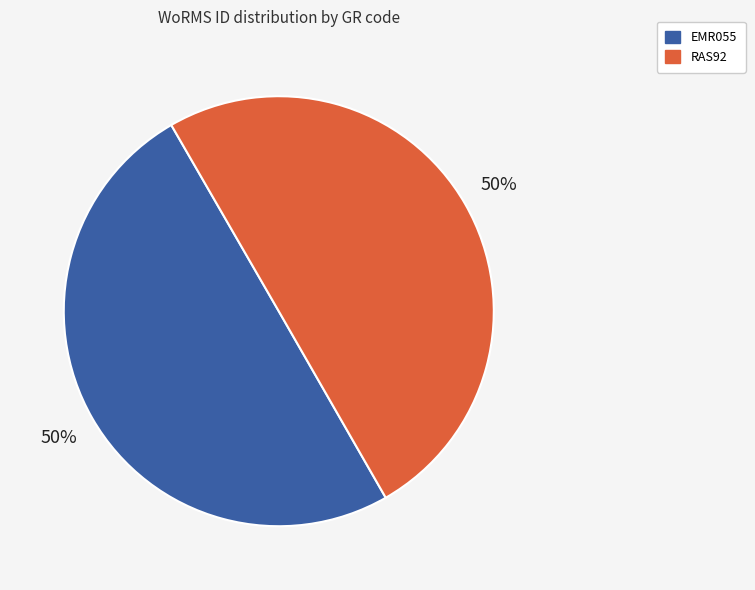

To the nearest percent, what portion does RAS92 represent?

50%